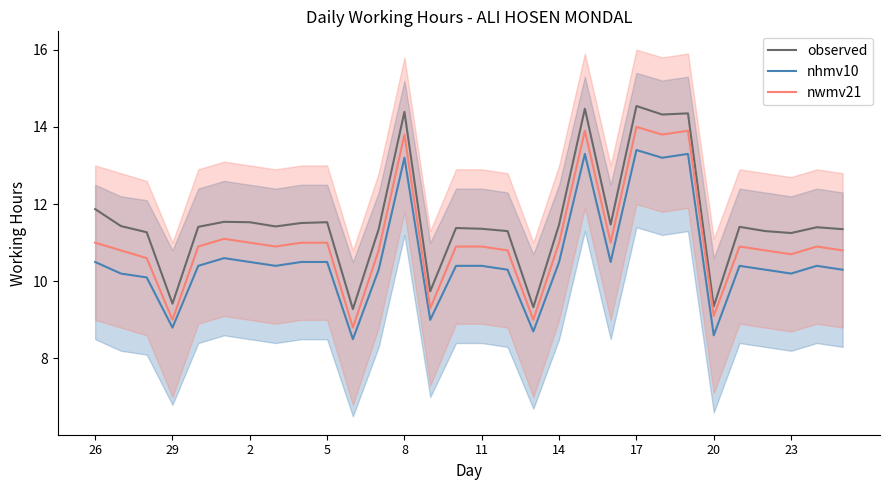

What is the spread (max minus min) of values at 13?

0.7